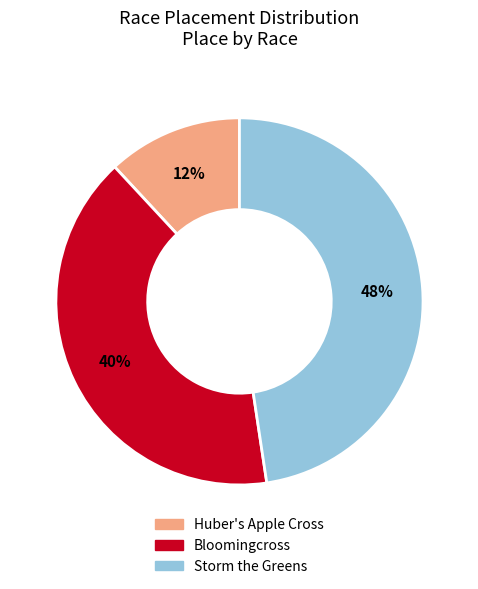

What percentage is the Bloomingcross slice, to the nearest percent?

40%